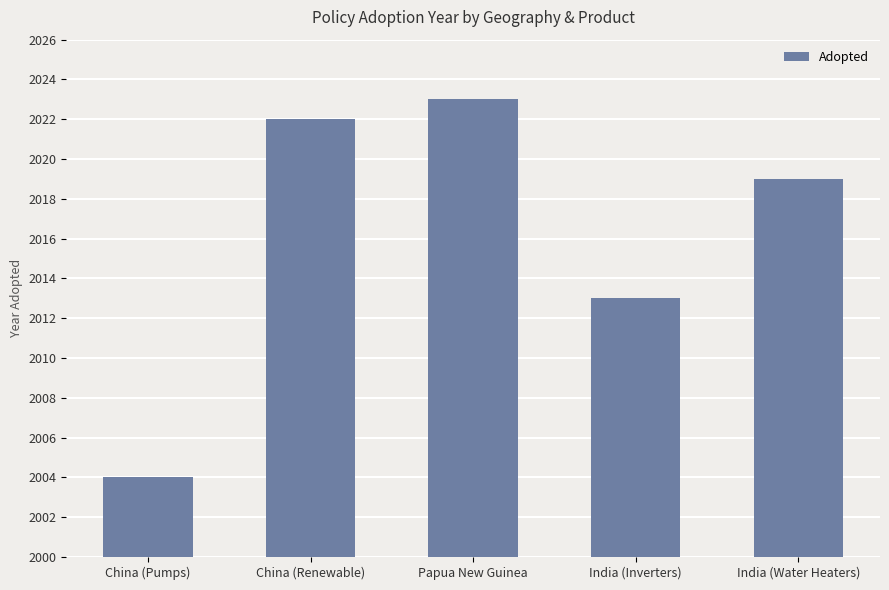

Does the chart contain stacked bars?

No